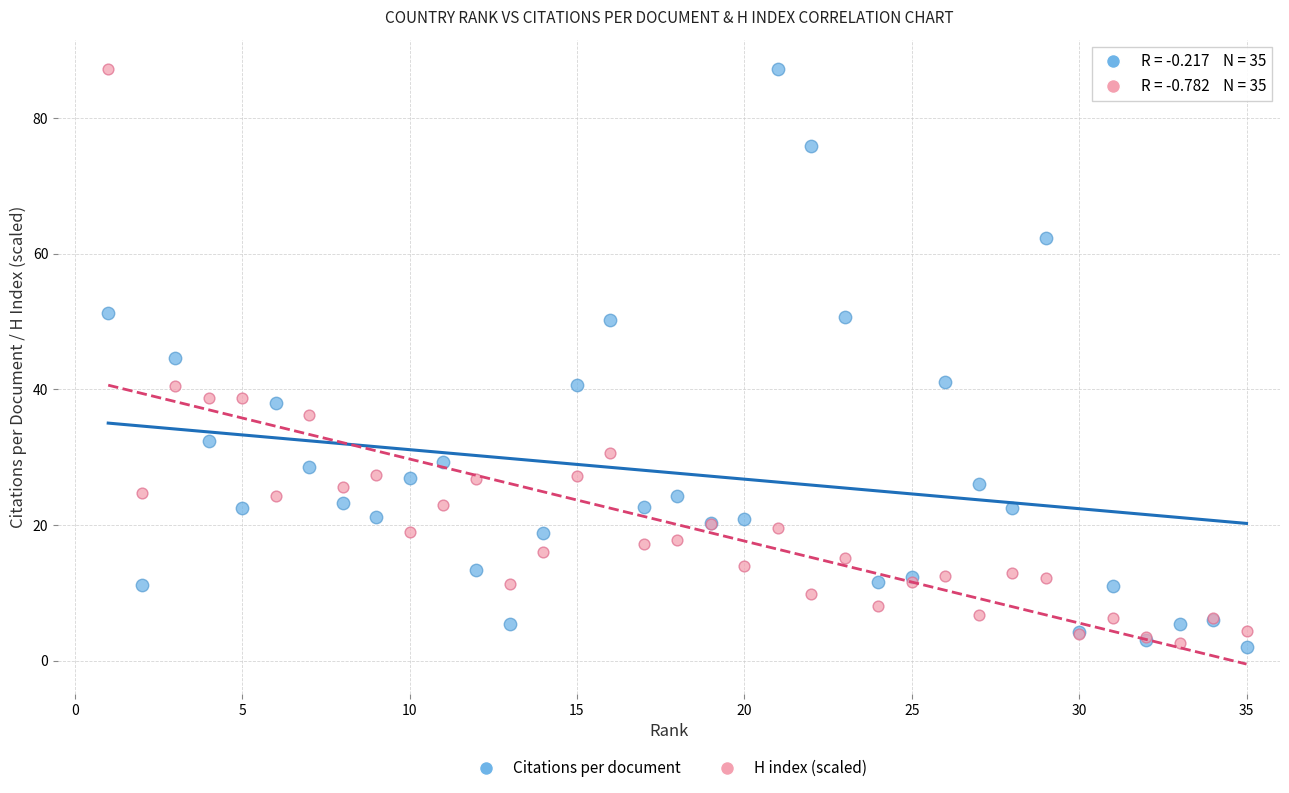

What are all the series names shown in the legend?

Citations per document, H index (scaled)